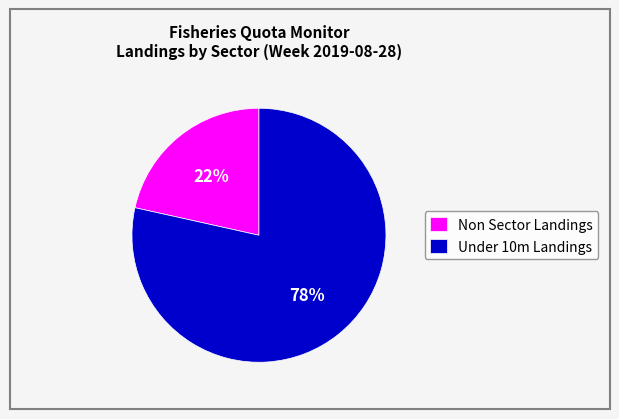

Rank the categories by value from lowest to highest.

Non Sector Landings, Under 10m Landings